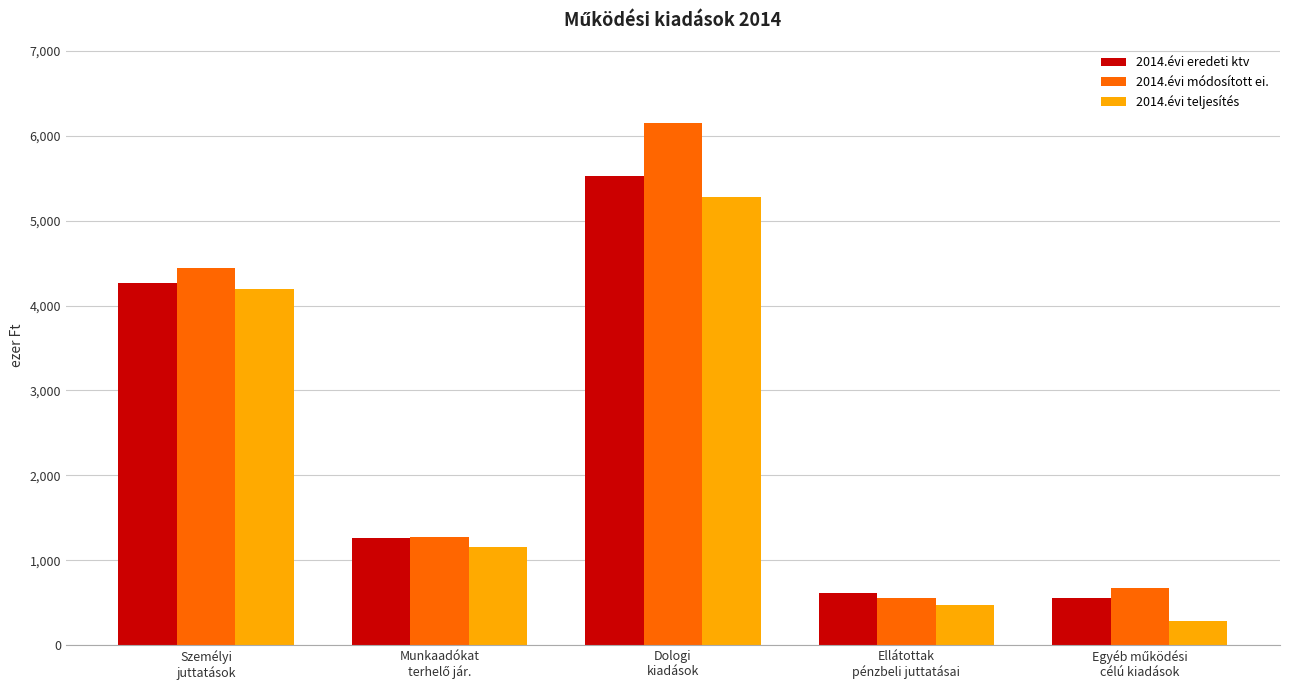

Does the chart contain any negative values?

No